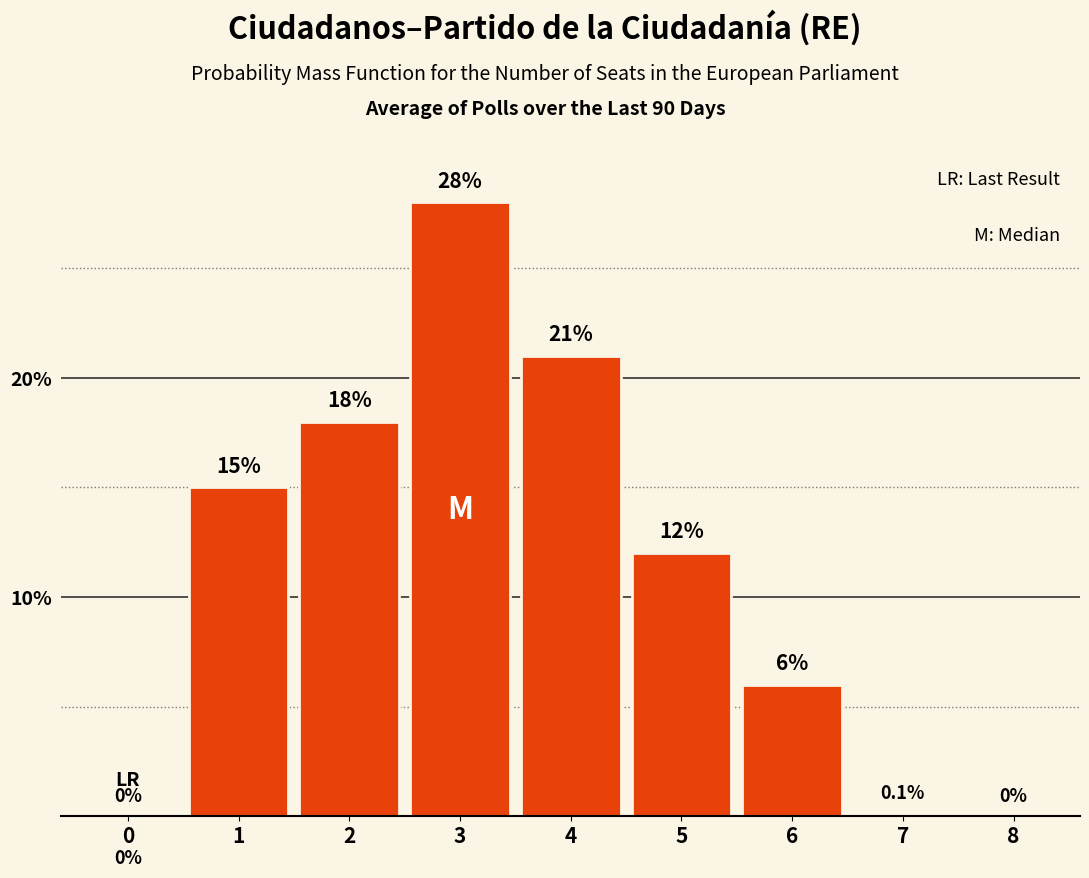

Reading left to right, extract all data points from this chart.

0=0.0	1=15.0	2=18.0	3=28.0	4=21.0	5=12.0	6=6.0	7=0.1	8=0.0